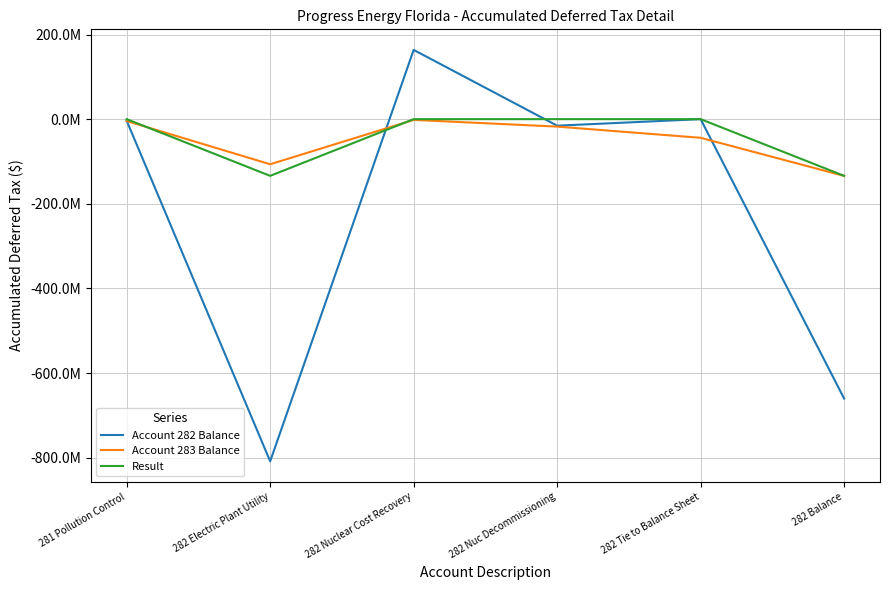

The Account 283 Balance series shows -106573457.0 at 282 Electric Plant Utility. True or false?

True